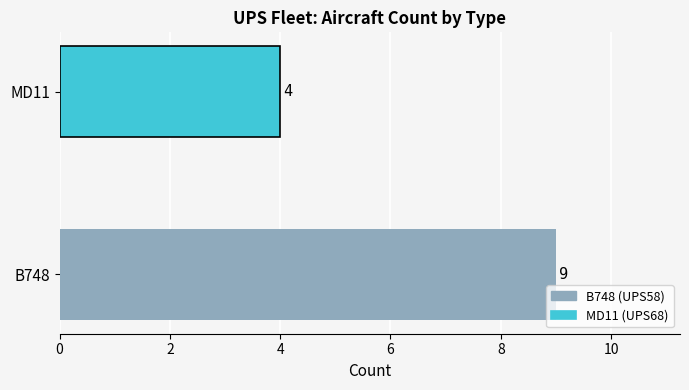

What is the change in value from B748 to MD11?

-5